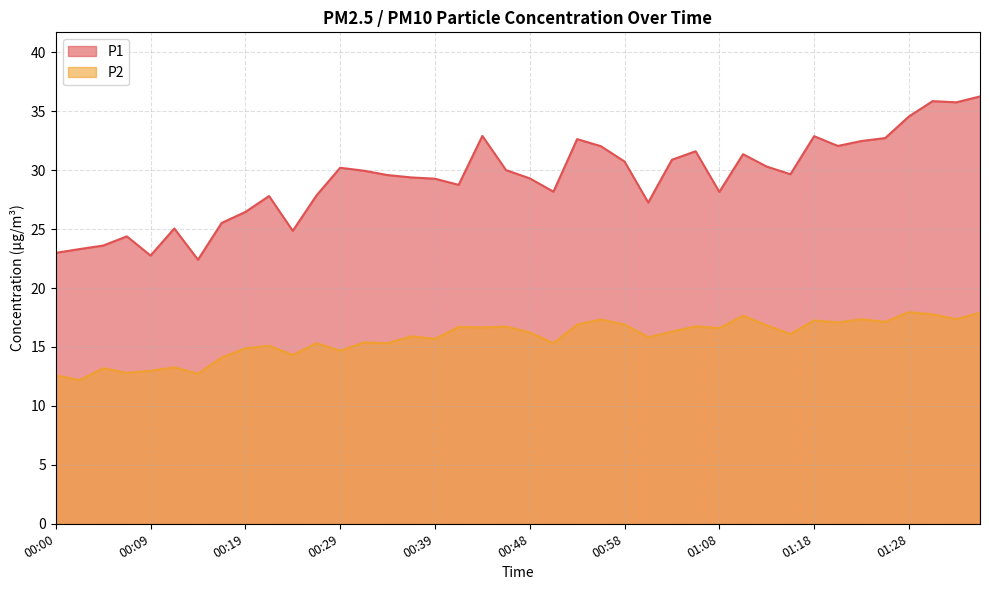

What are all the series names shown in the legend?

P1, P2